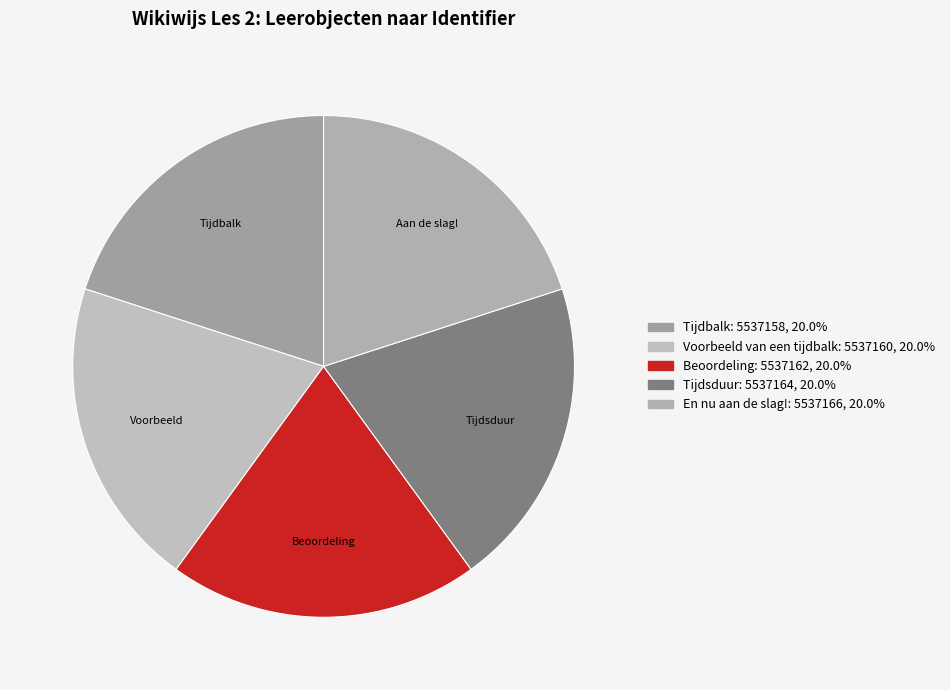

What is the largest slice in the pie chart?

En nu aan de slag!